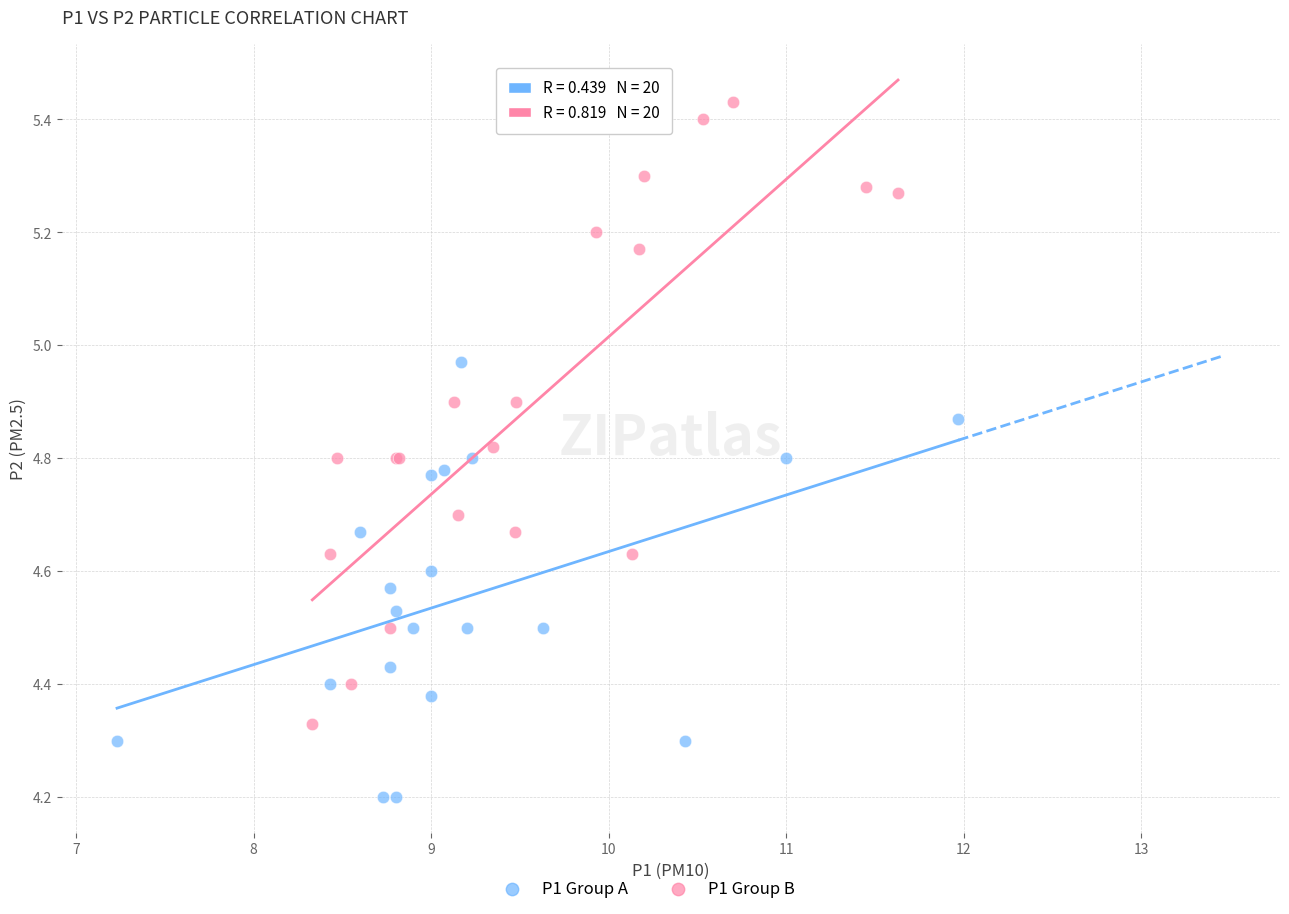

Which series has the widest spread of Y values?

P1 Group B